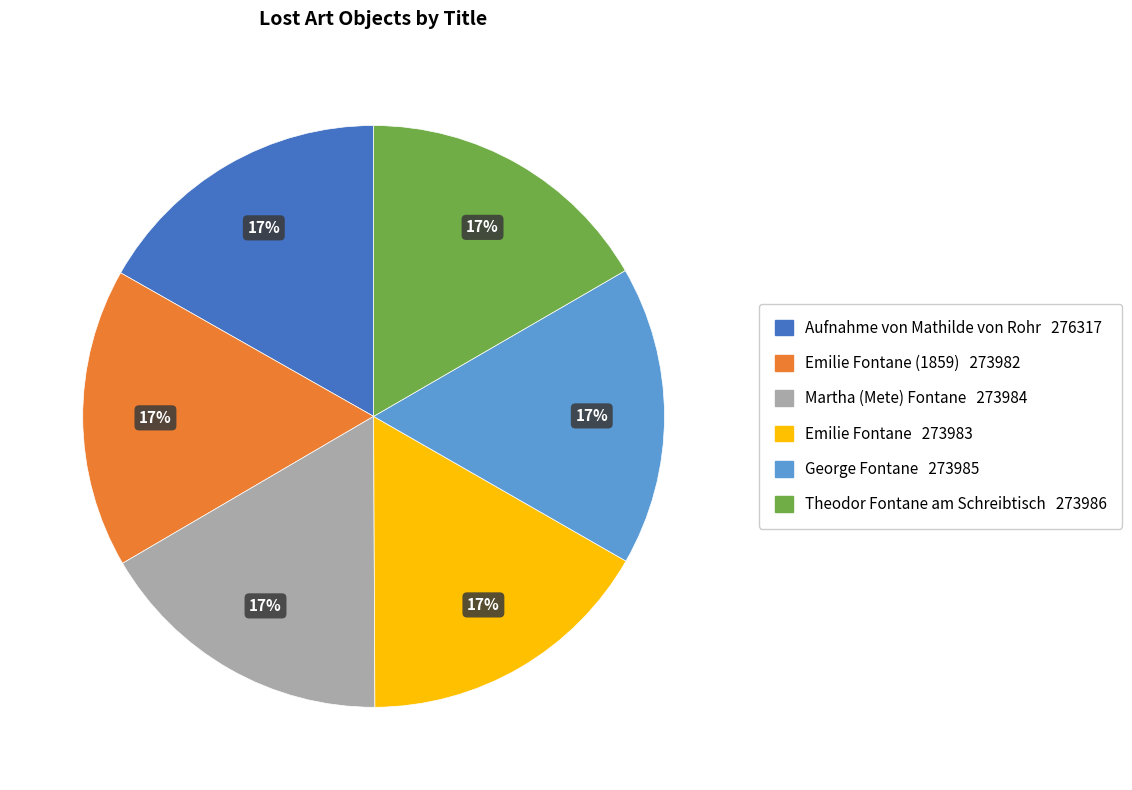

How many slices are in this pie chart?

6